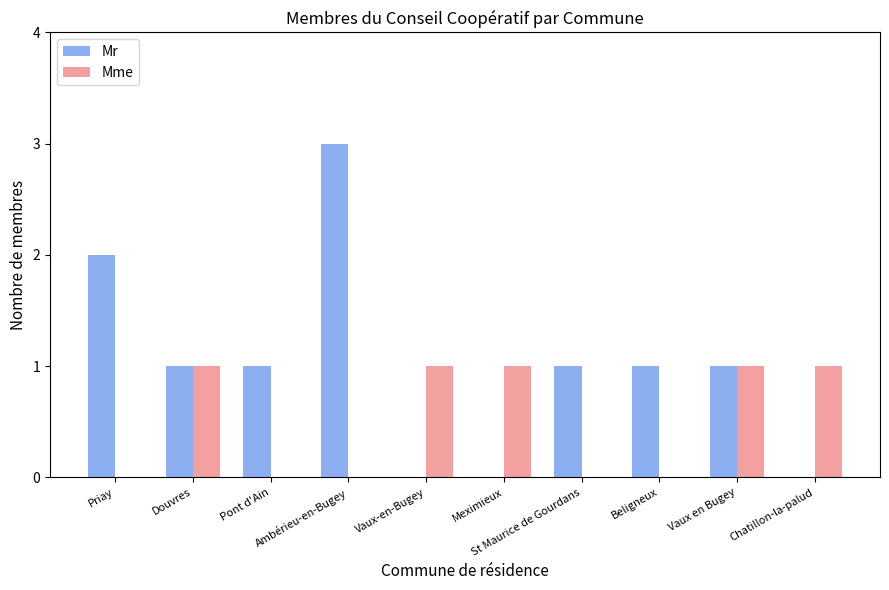

What is the sum of all Mr values?

10